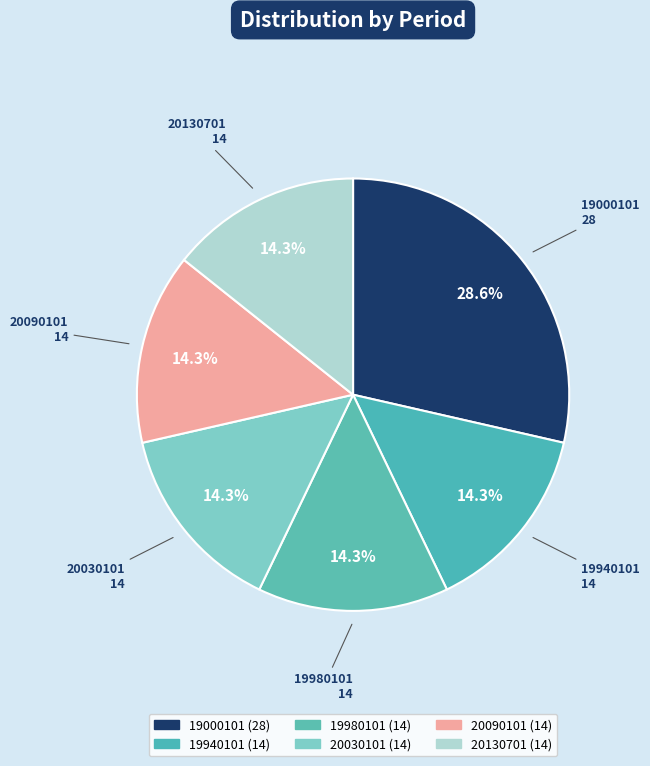

To the nearest percent, what portion does 20090101 represent?

14%